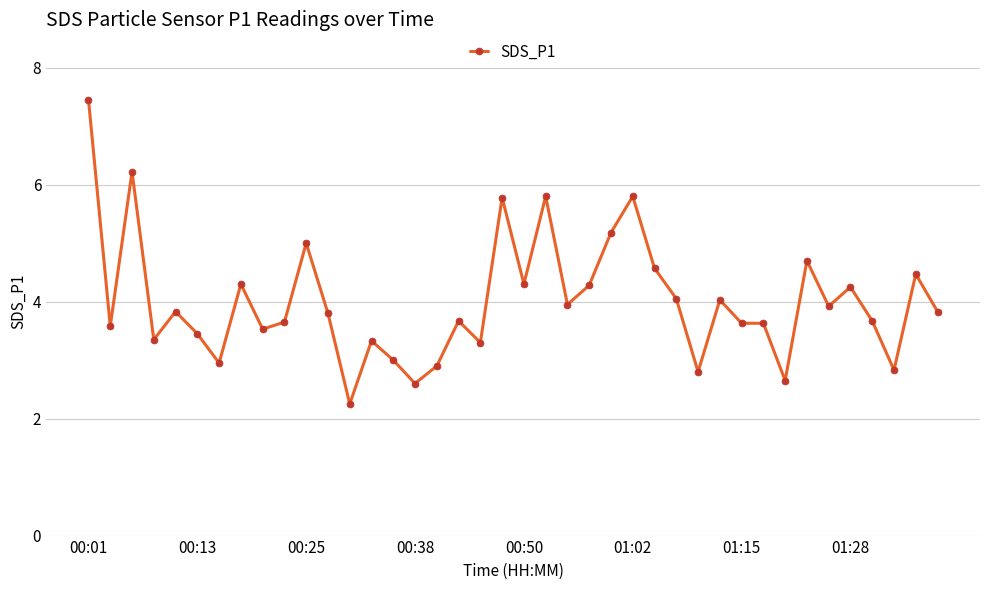

What is the value of the 37th point from the left?

3.7